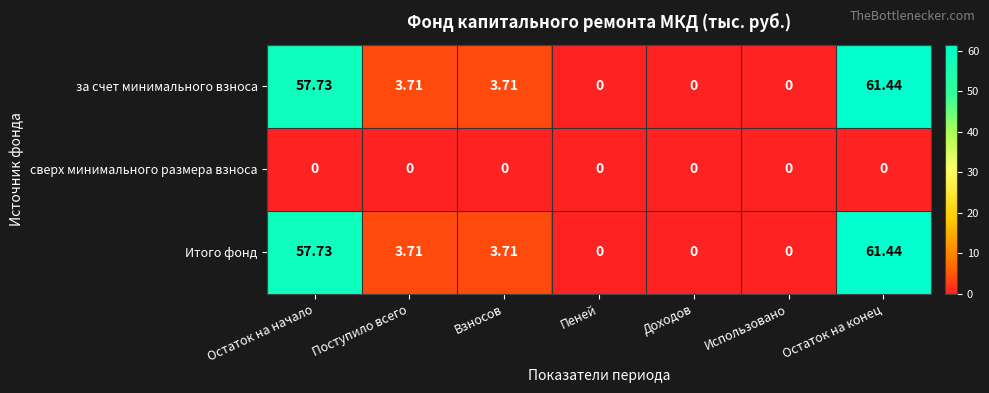

Is the value of сверх минимального размера взноса at Пеней greater than the value of Итого фонд at Остаток на начало?

No